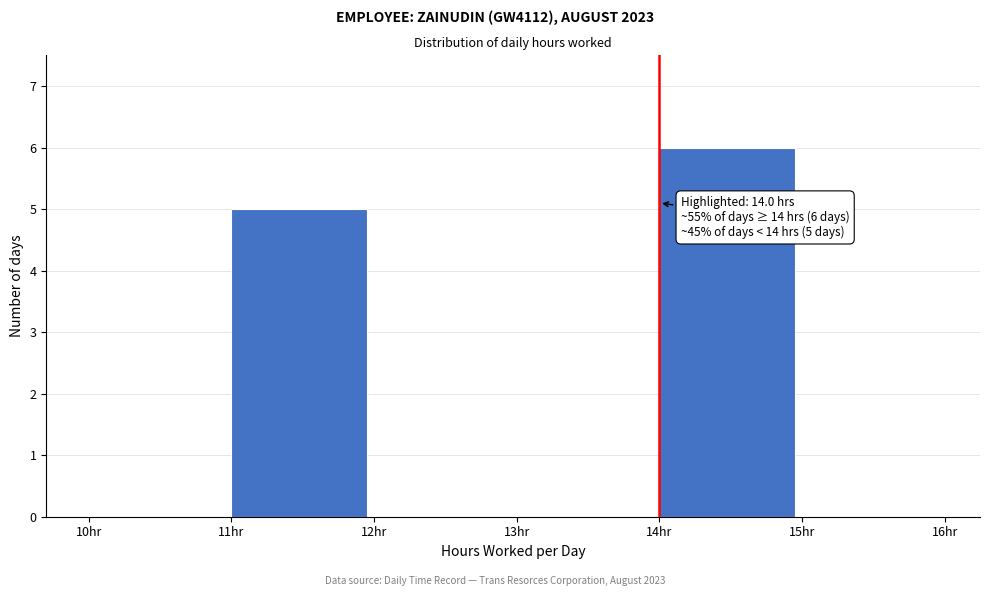

Which range on the x-axis has the tallest bar?

14 to 15